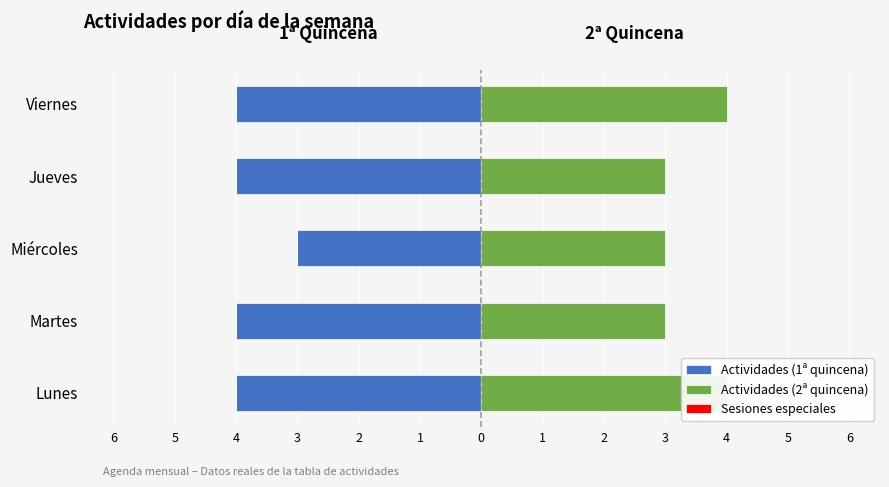

The value of Sesiones especiales at 2 is 0.8. True or false?

False